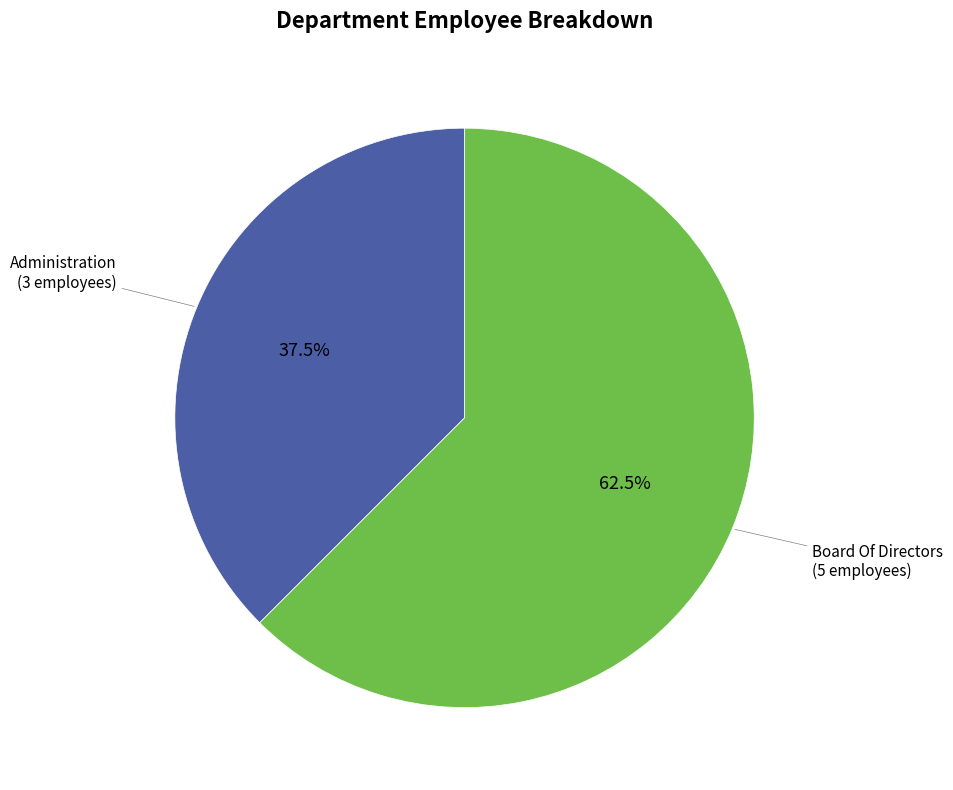

Is there a majority slice in this chart?

Yes